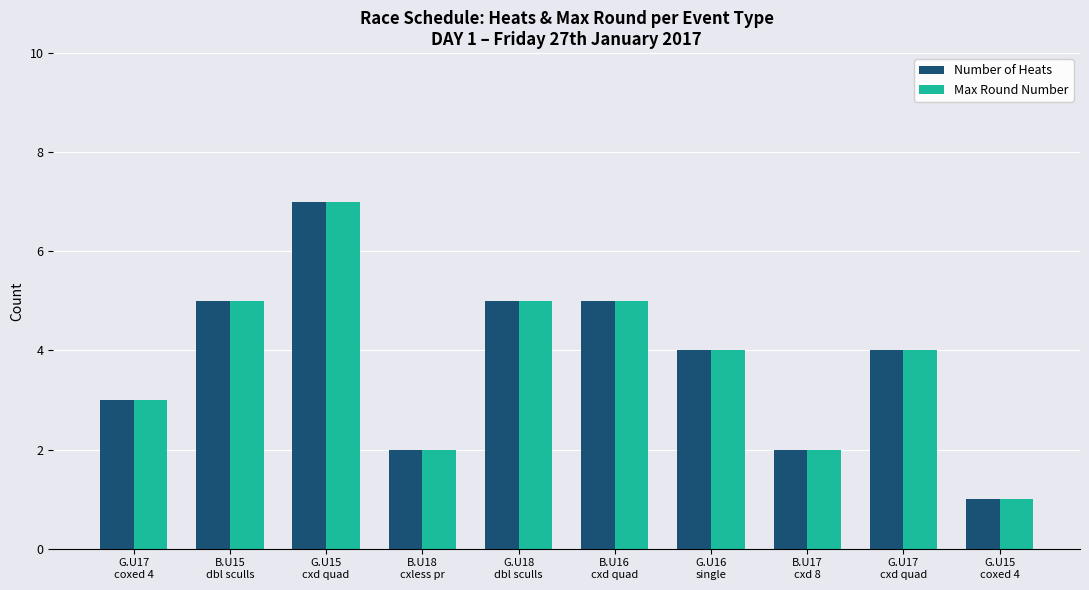

What is the minimum value shown in the chart?

1